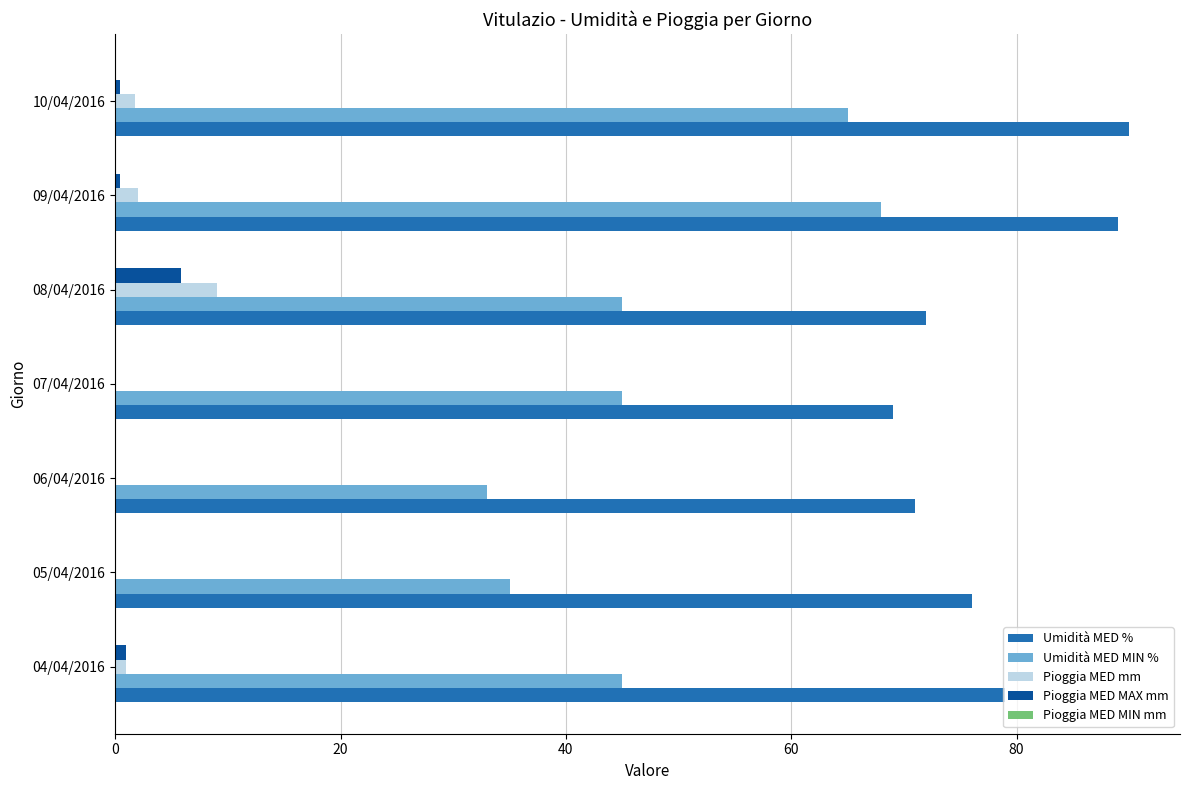

What is the total value across all series at 05/04/2016?

111.0